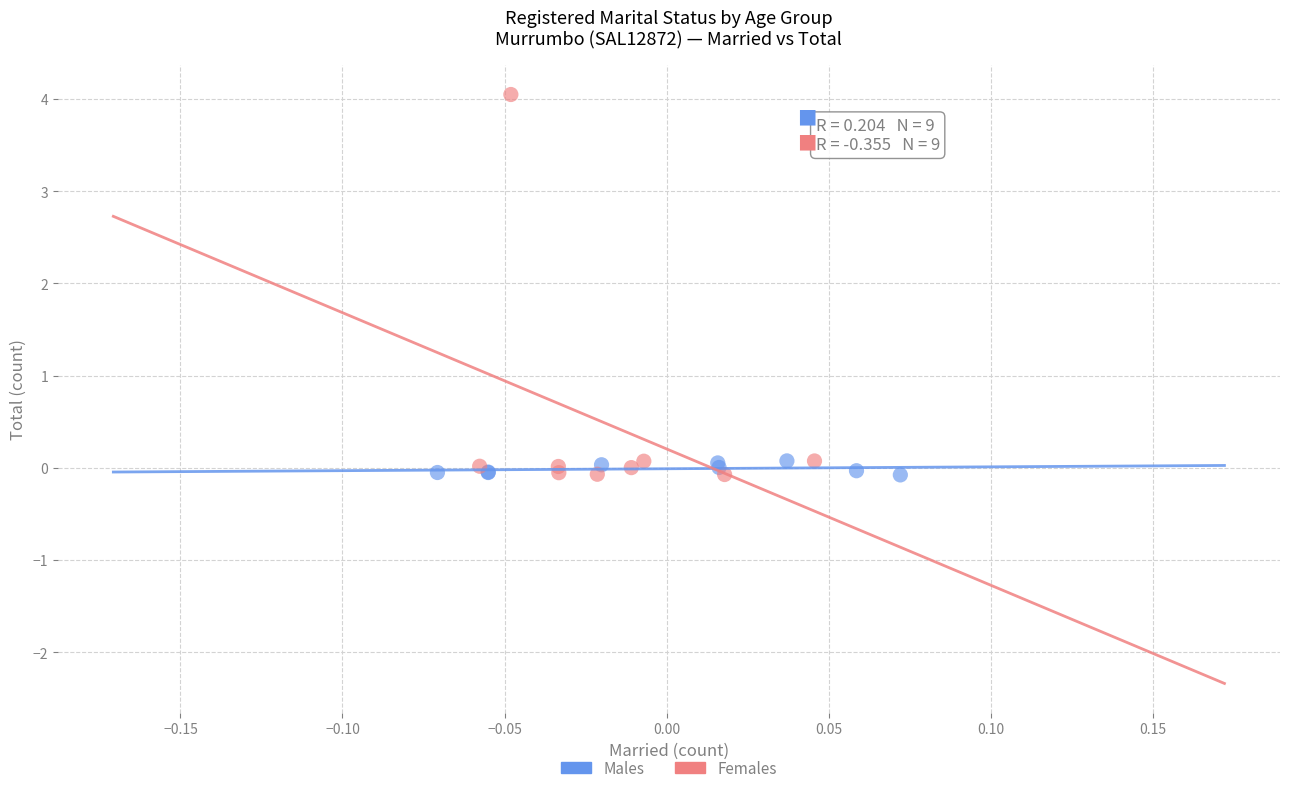

Which series contains the highest Y value?

Females